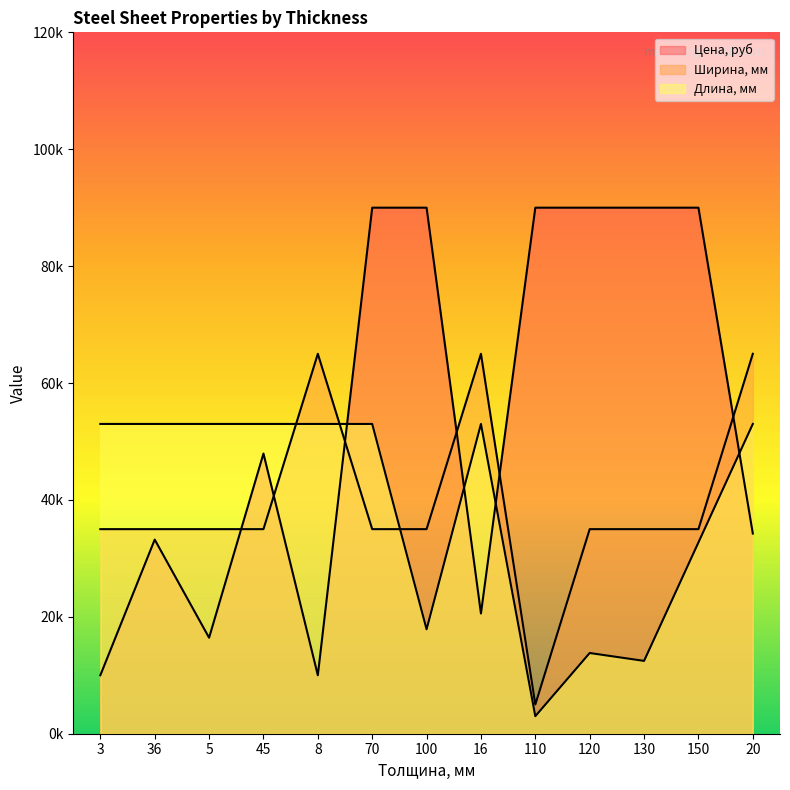

At which category does Длина, мм reach its first local valley?

100